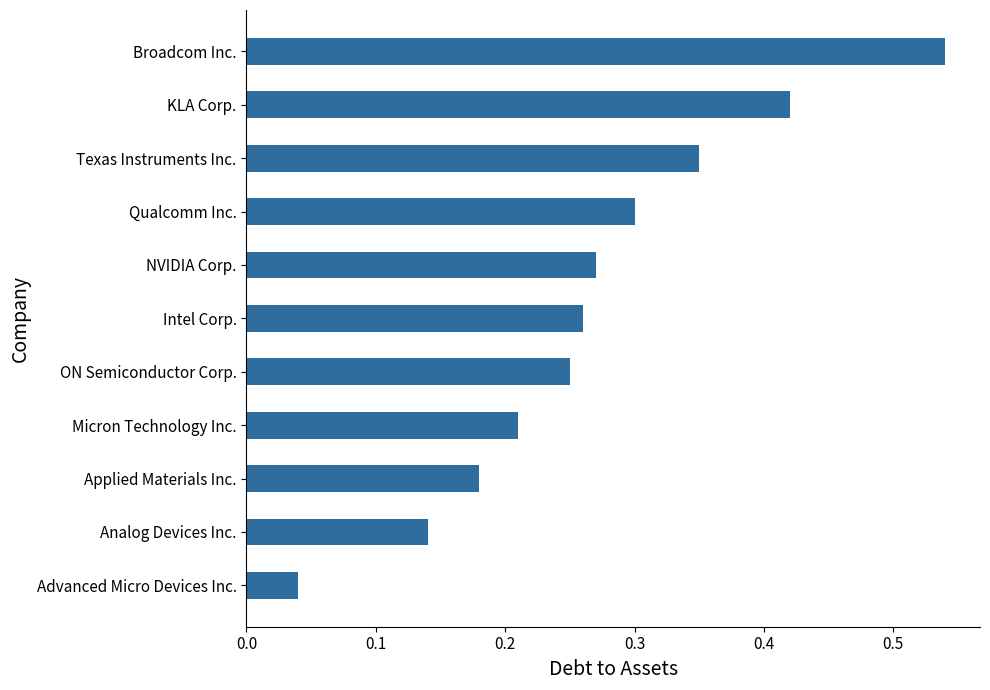

Which category has the highest value across all series?

Broadcom Inc.